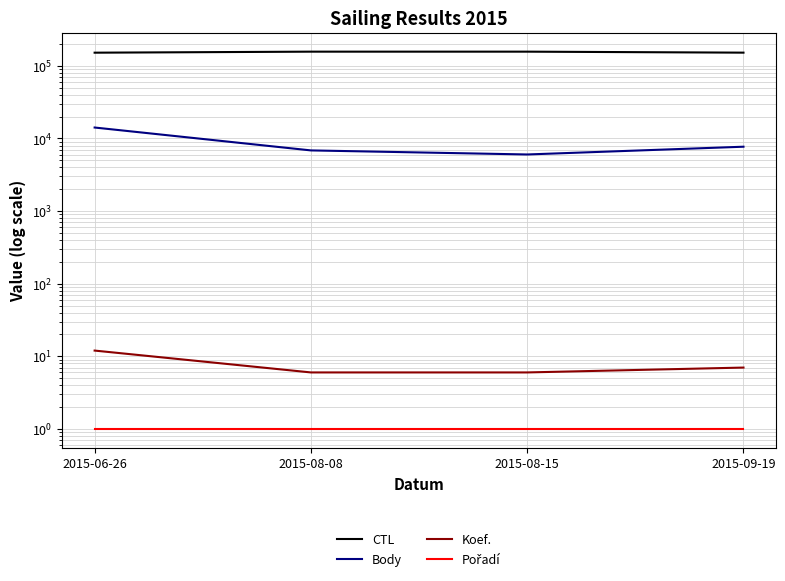

Which series has the largest total across all categories?

CTL